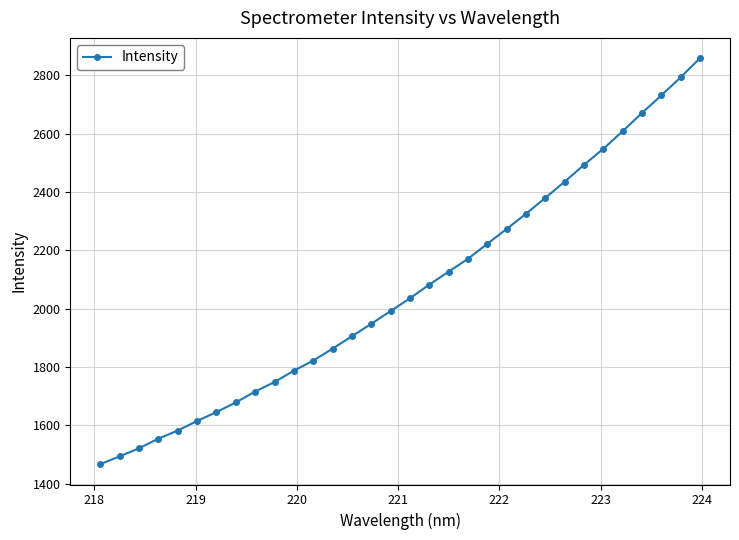

What is the value of the 22nd point from the left?

2273.7